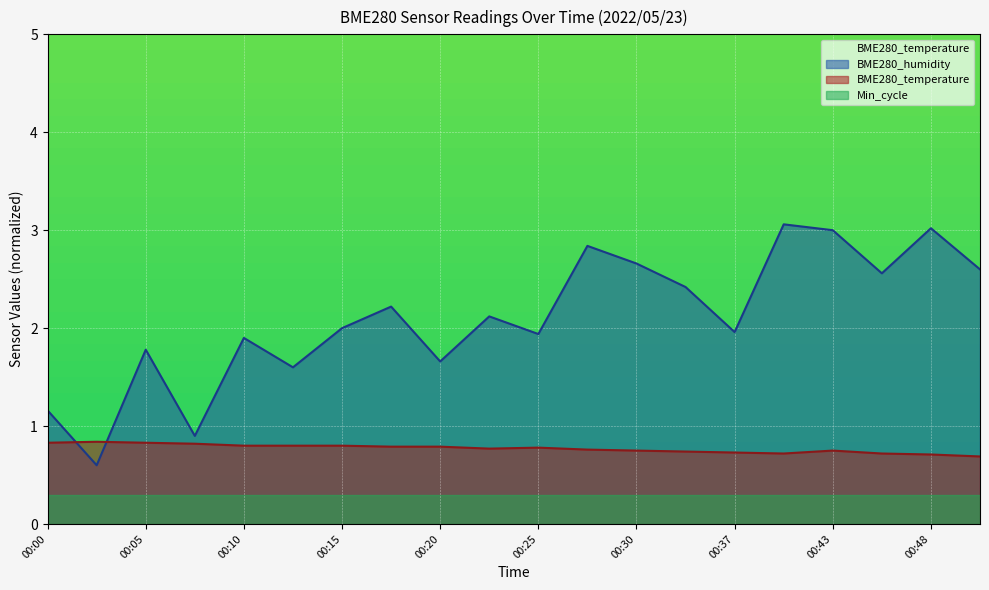

What is the maximum value shown in the chart?

3.1